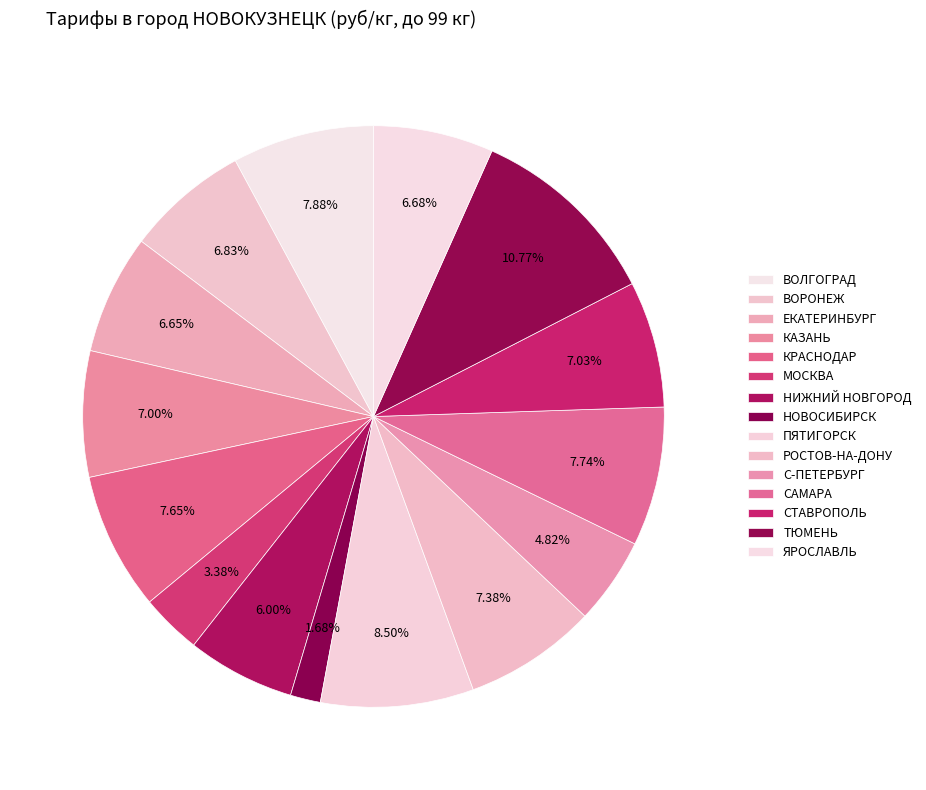

How many segments does this pie chart have?

15